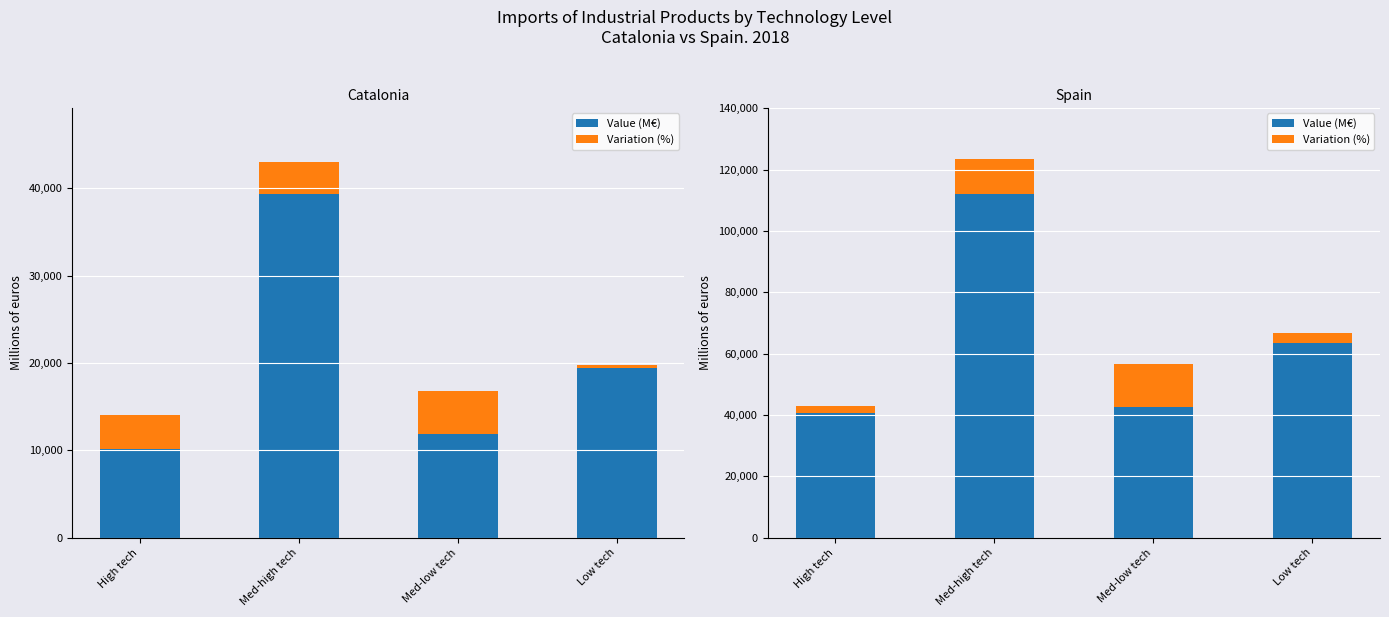

What is the sum of the Value (M€) values at High tech and Med-high tech?

152880.8